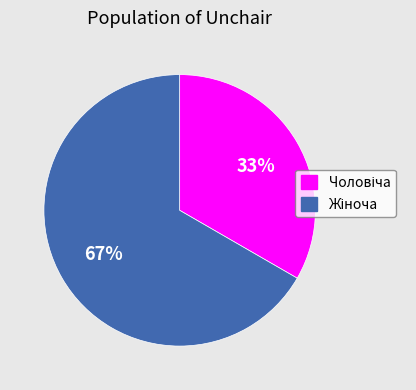

To the nearest percent, what is the average slice percentage?

50%